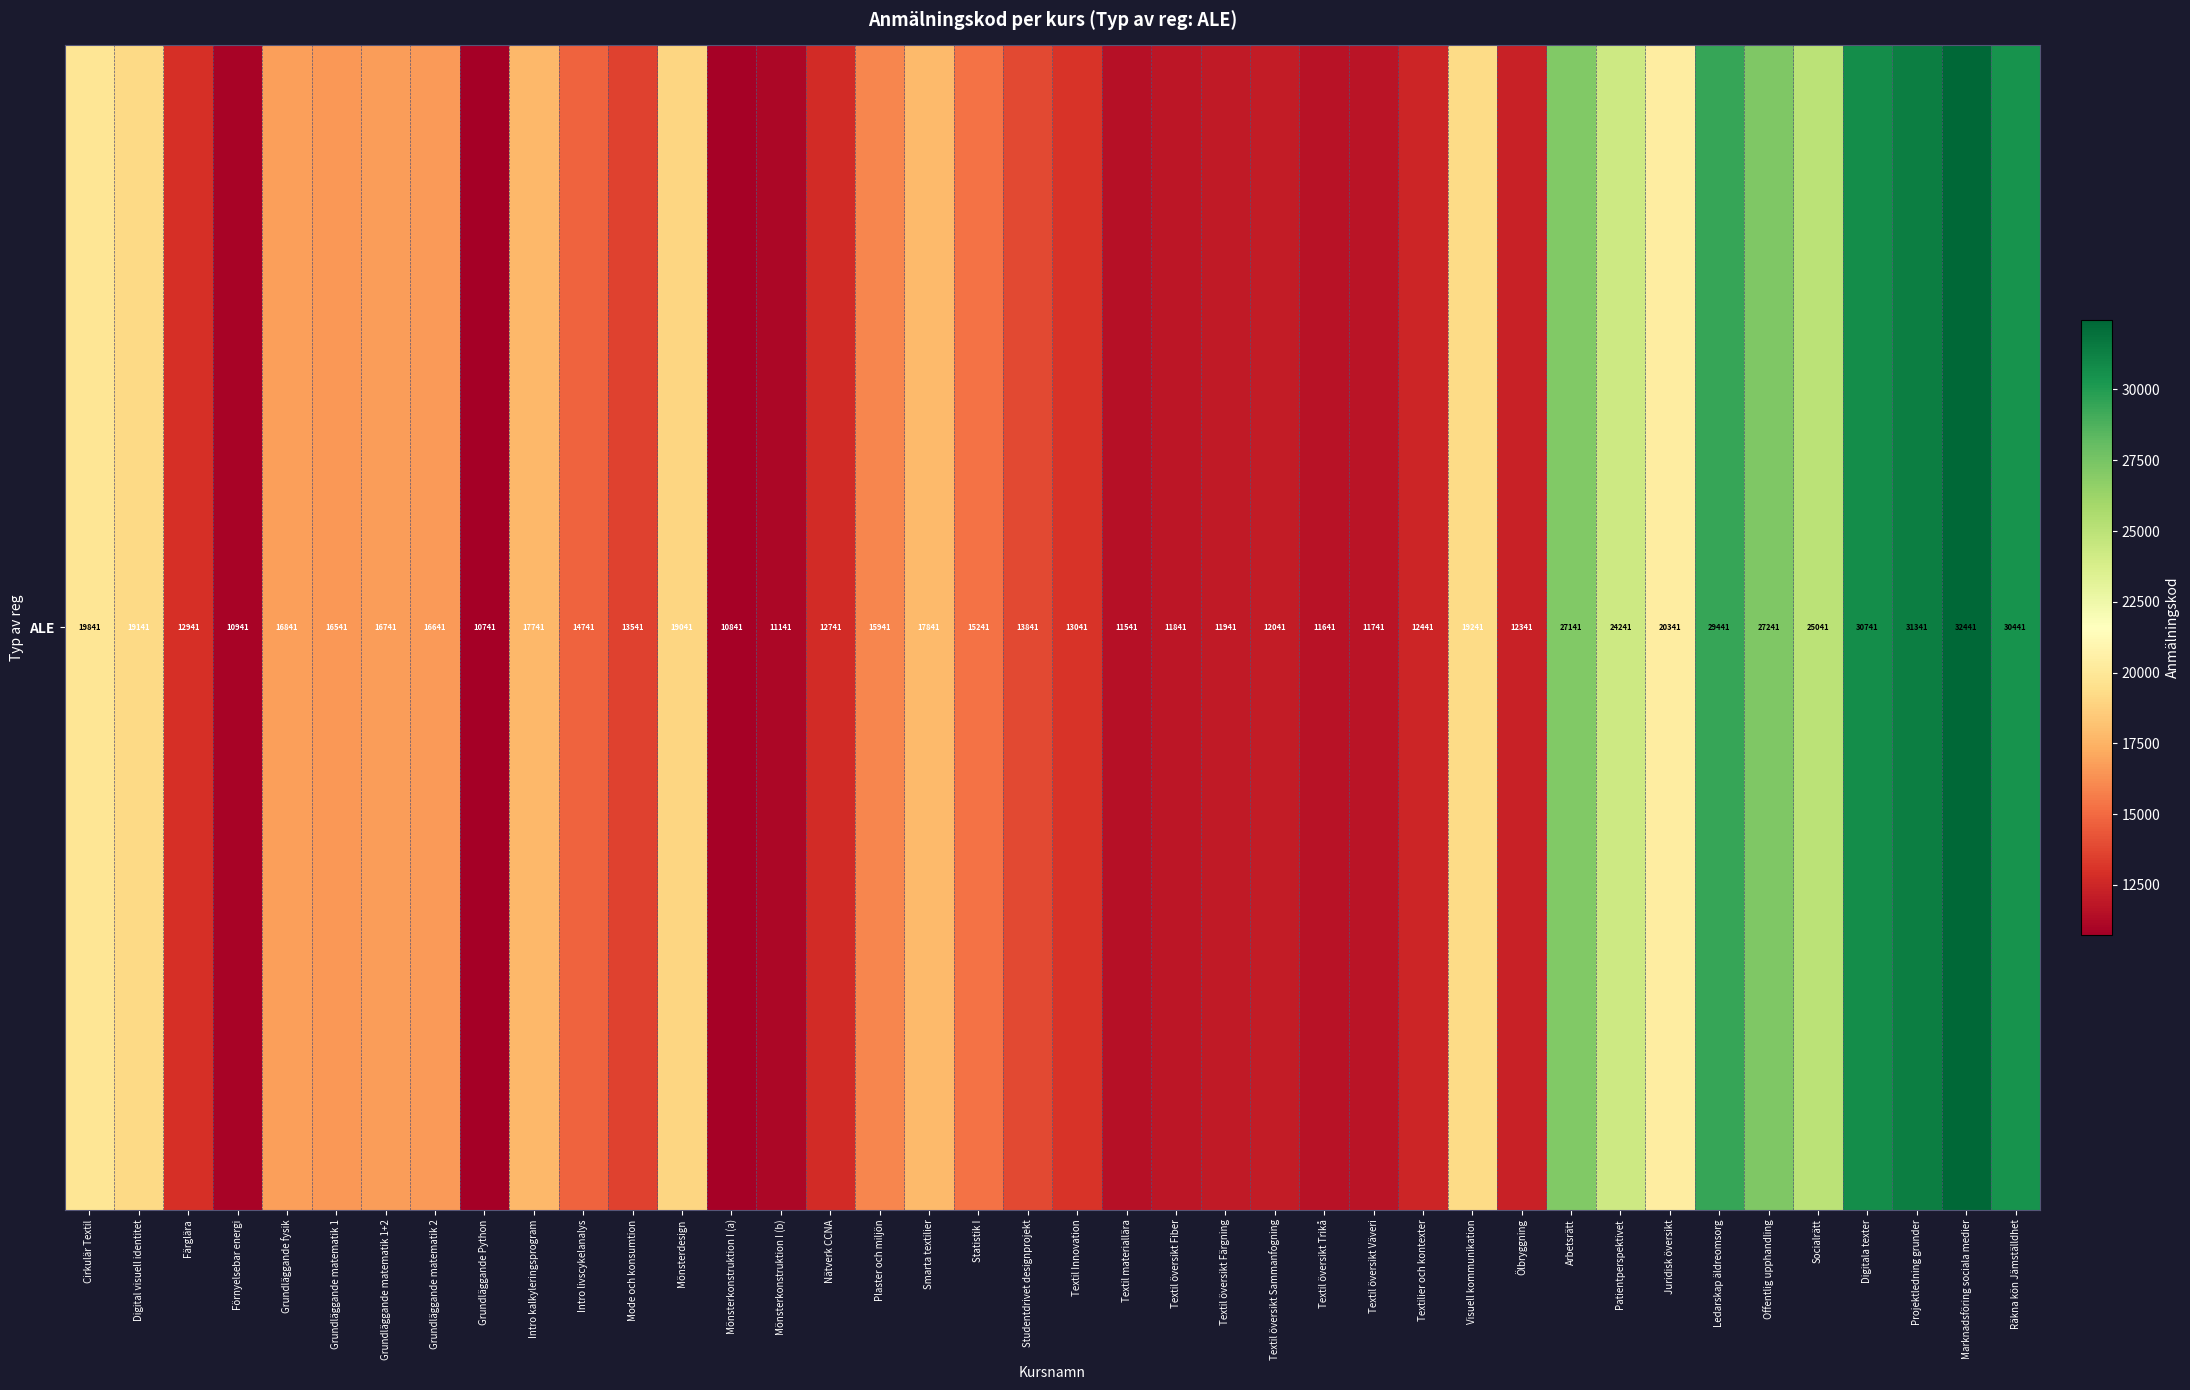

How many distinct data groups are displayed?

1